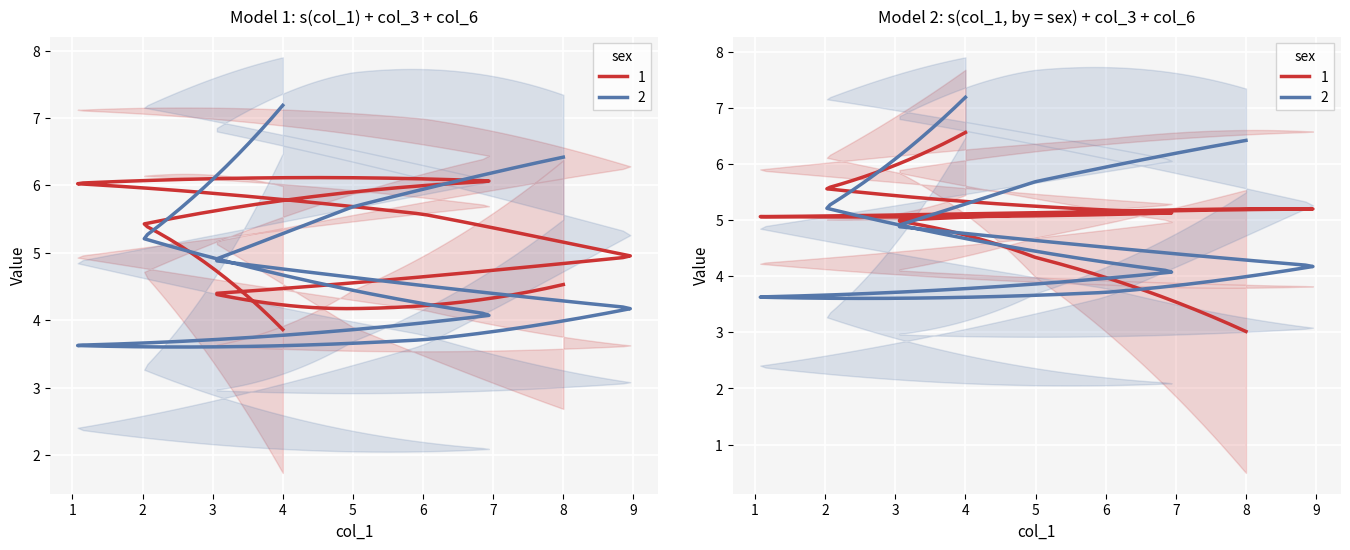

What is the smallest value displayed?

1